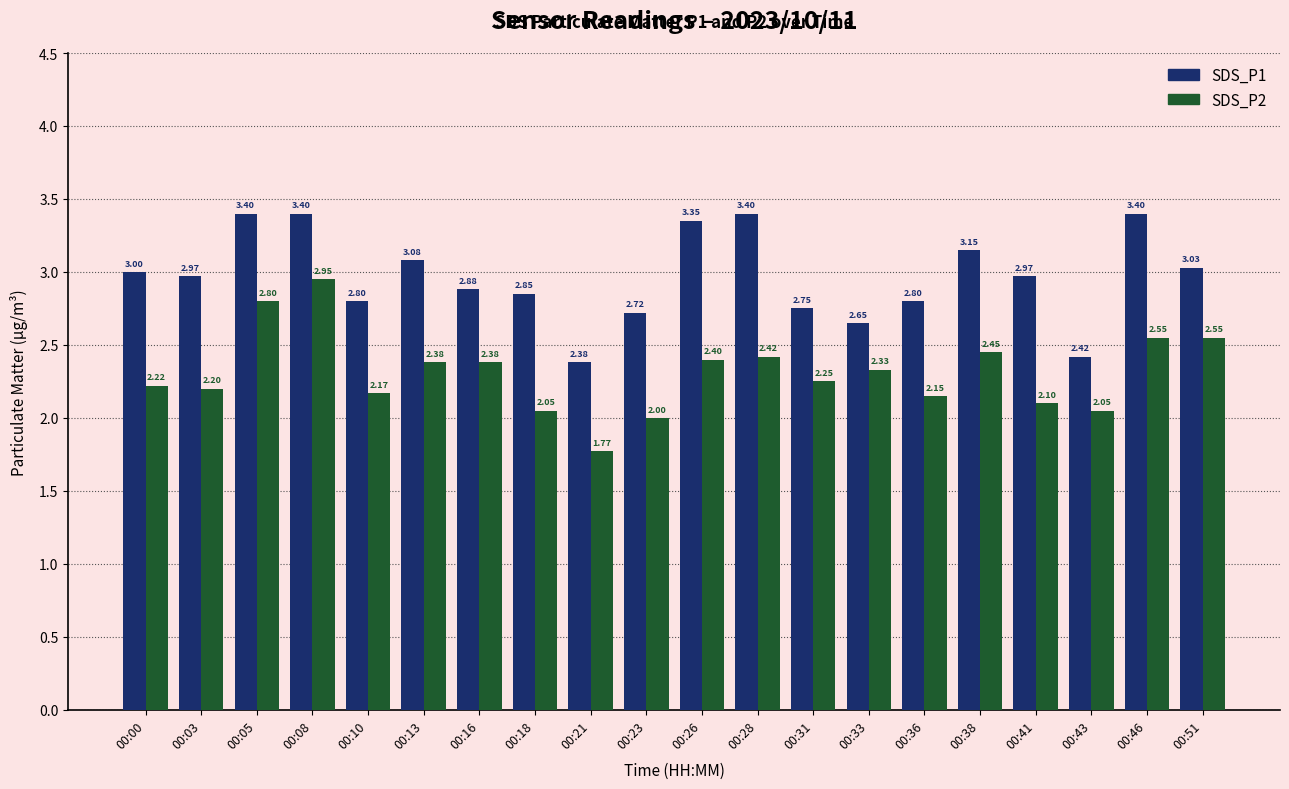

Rank the series by their average value, from highest to lowest.

SDS_P1, SDS_P2